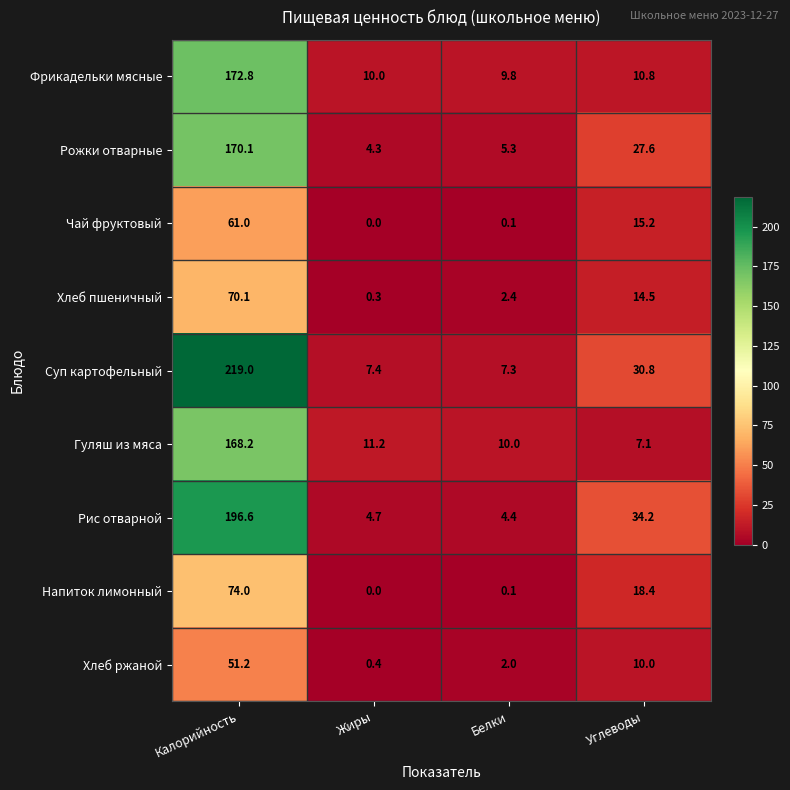

The value of Напиток лимонный at Углеводы is 7.9. True or false?

False